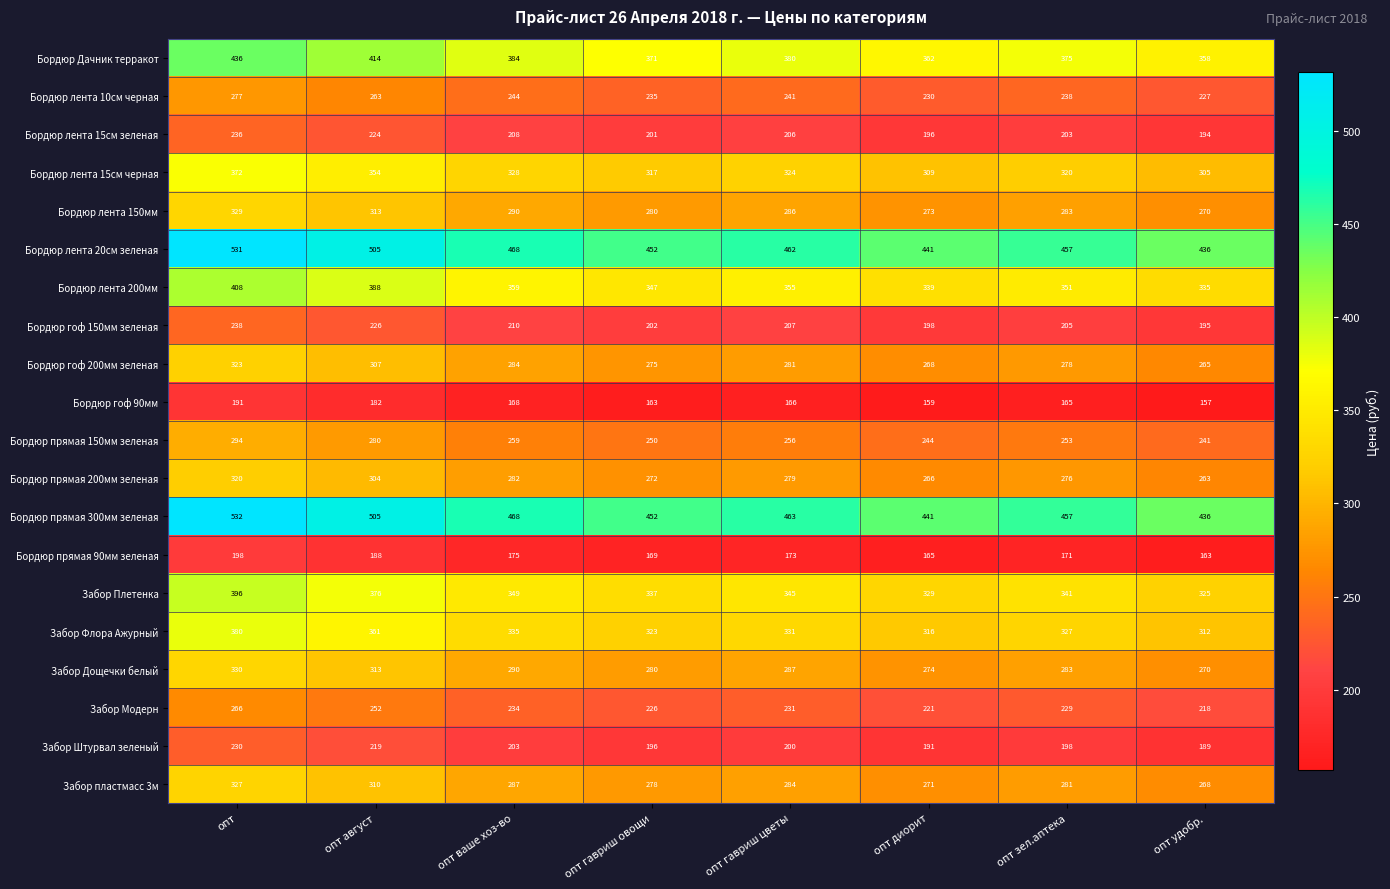

What is the difference between the Бордюр прямая 150мм зеленая values at опт зел.аптека and опт август?

27